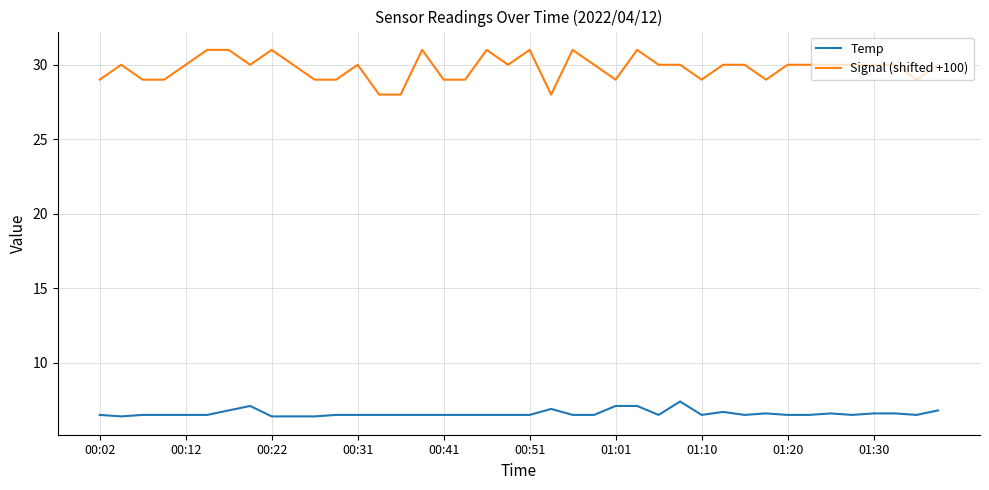

What is the minimum value for Signal (shifted +100)?

28.0